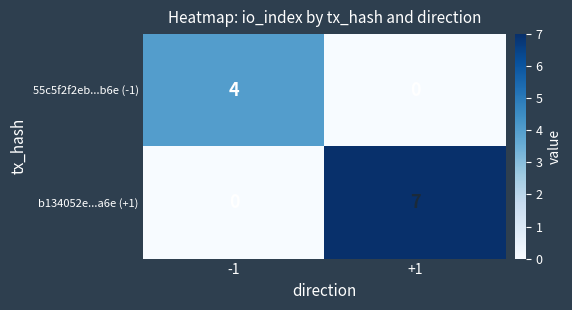

Reading left to right, list all the values displayed in this chart.

55c5f2f2eb...b6e (-1): -1=4	+1=0
b134052e...a6e (+1): -1=0	+1=7